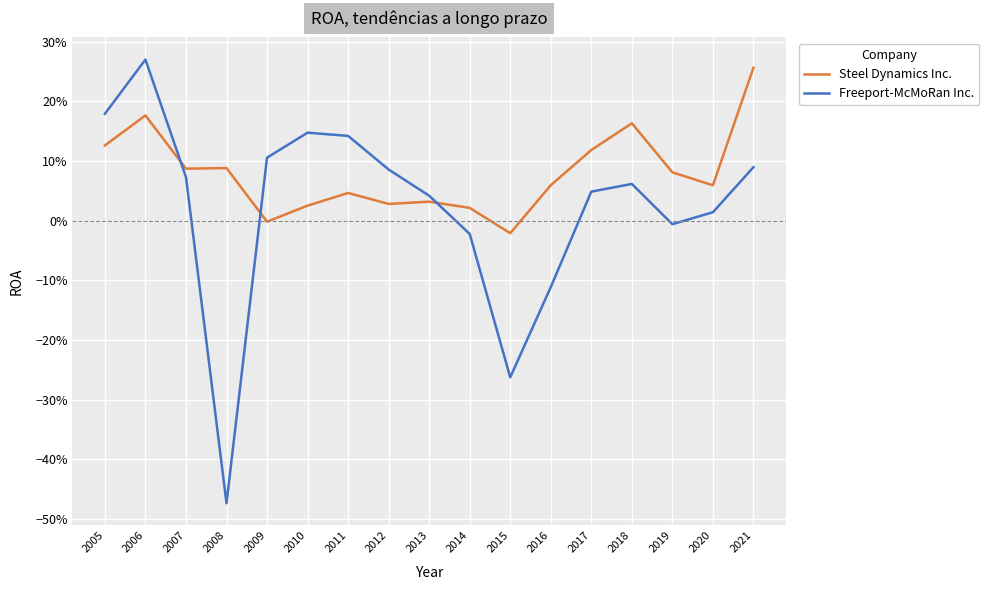

After their last crossing, which series has the higher values: Freeport-McMoRan Inc. or Steel Dynamics Inc.?

Steel Dynamics Inc.